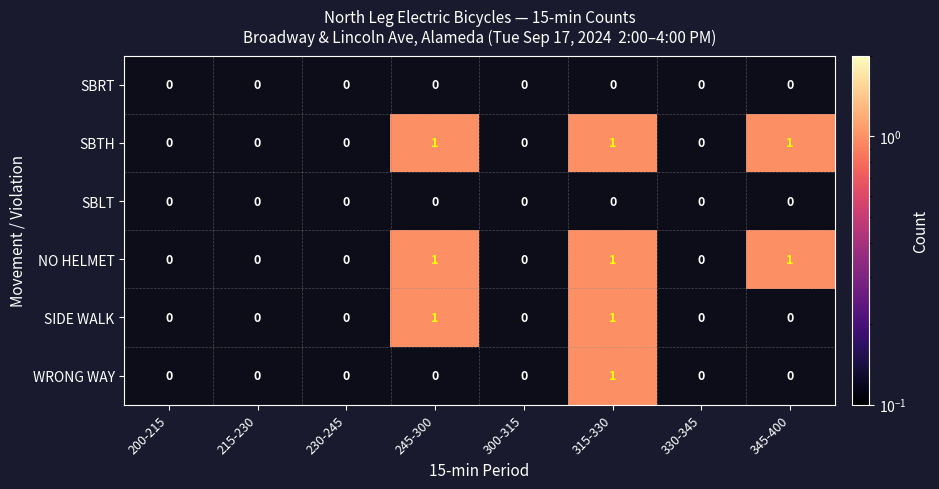

True or false: NO HELMET has a value of 1 at 315-330.

True